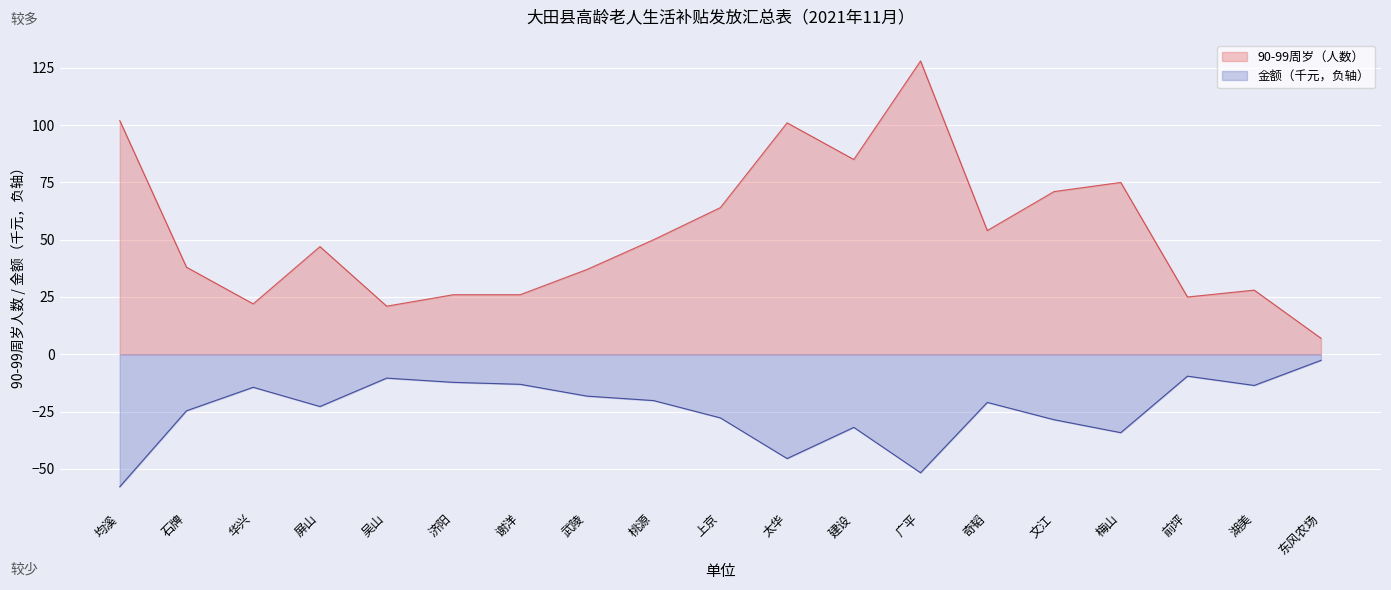

Between 前坪 and 上京, which is larger?

上京